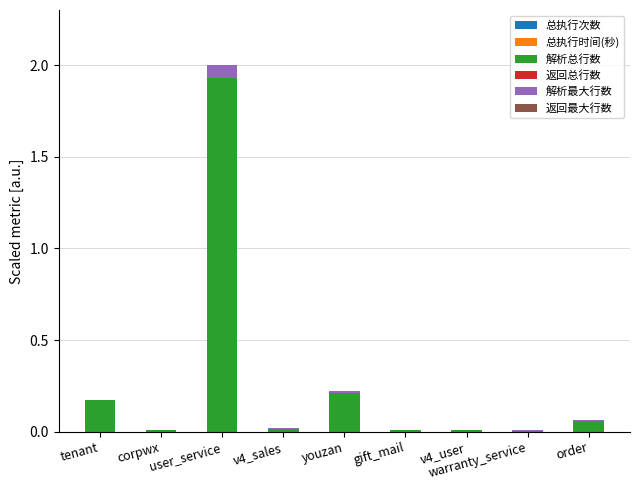

At which category is the sum across all series the highest?

user_service